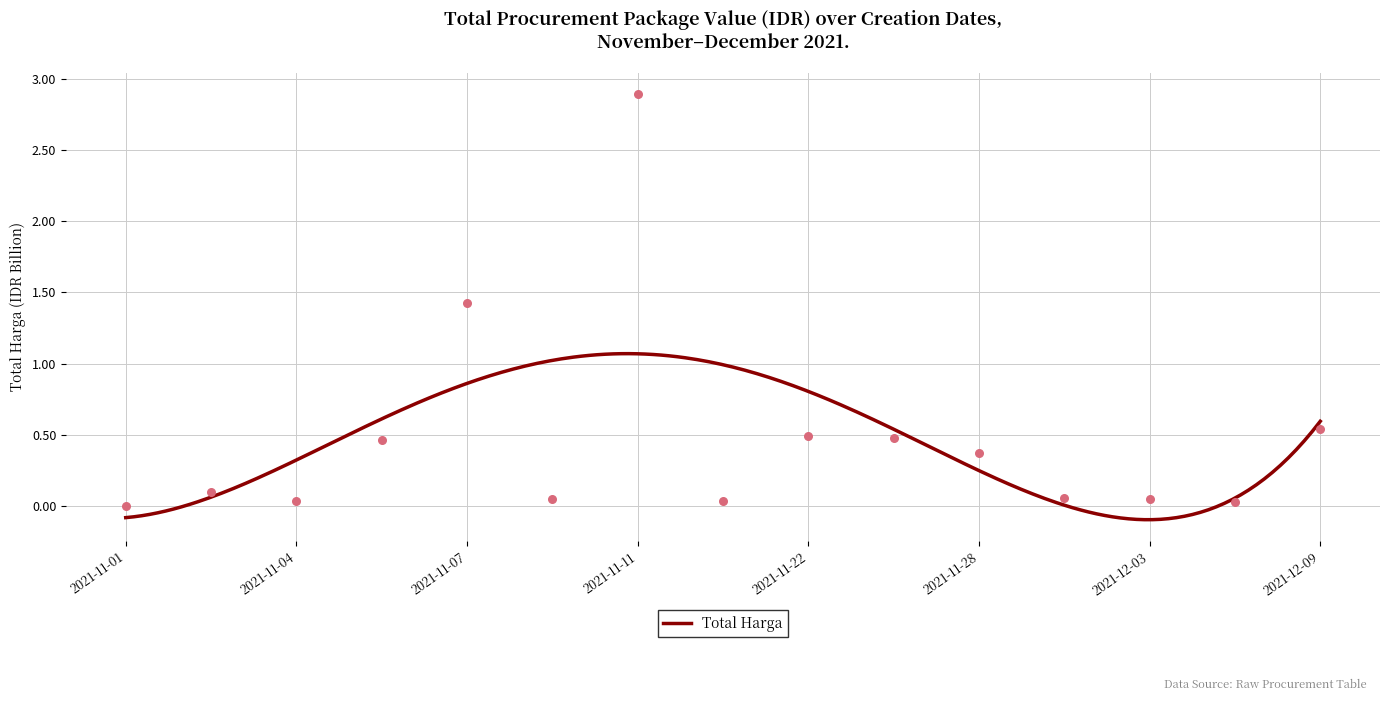

Between 2021-11-28 and 2021-12-01, which is larger?

2021-11-28